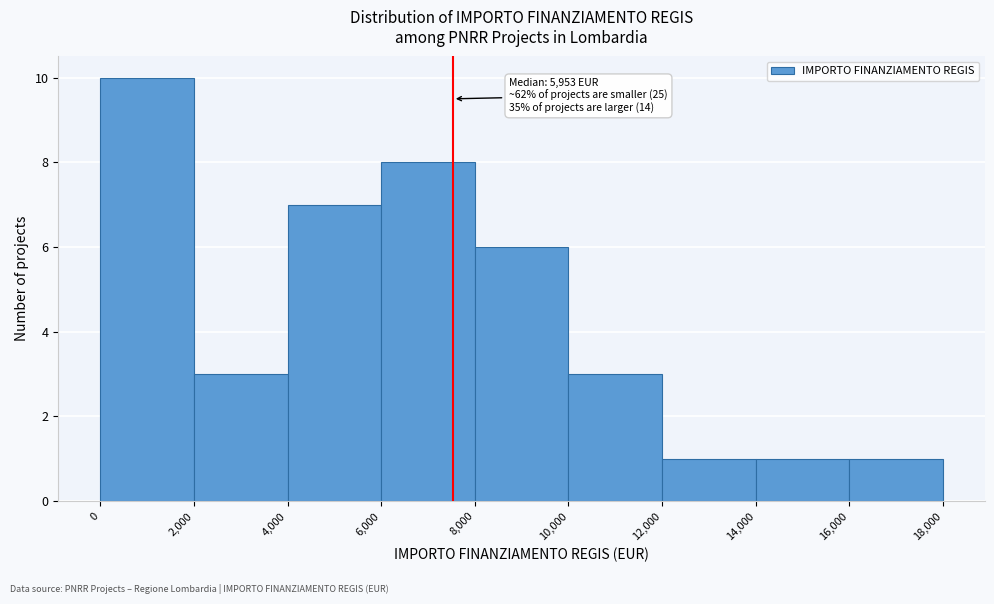

Which range on the x-axis has the tallest bar?

0 to 2,000